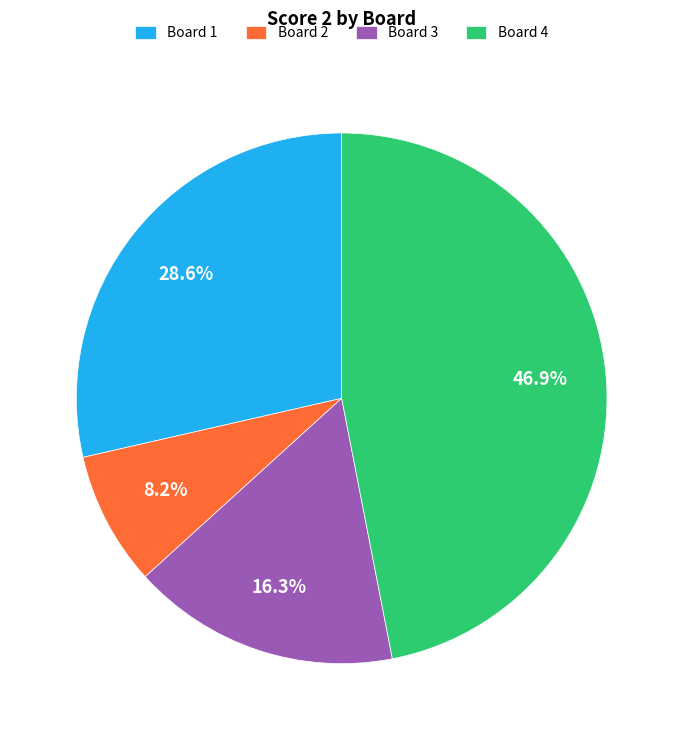

How many slices are in this pie chart?

4